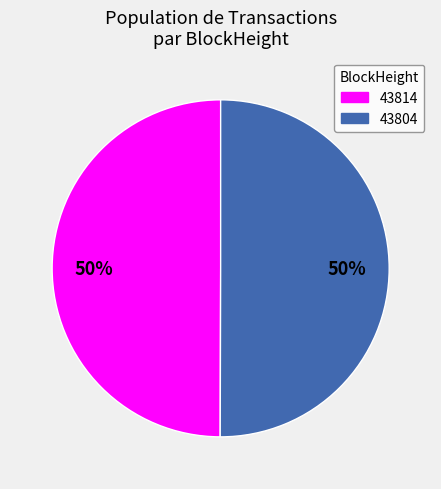

Approximately how many times larger is the value at 43804 compared to 43814?

1.0